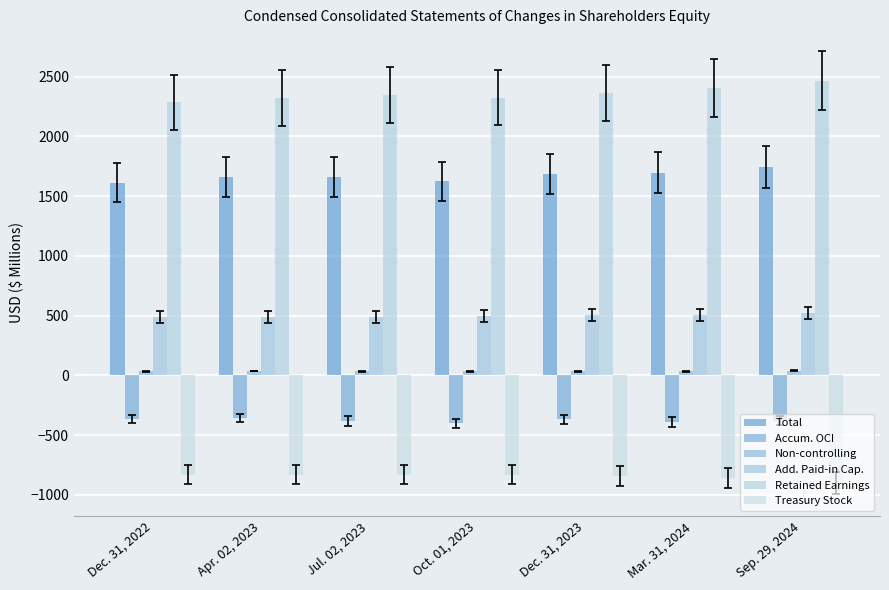

Which has a higher value, Mar. 31, 2024 or Oct. 01, 2023?

Mar. 31, 2024